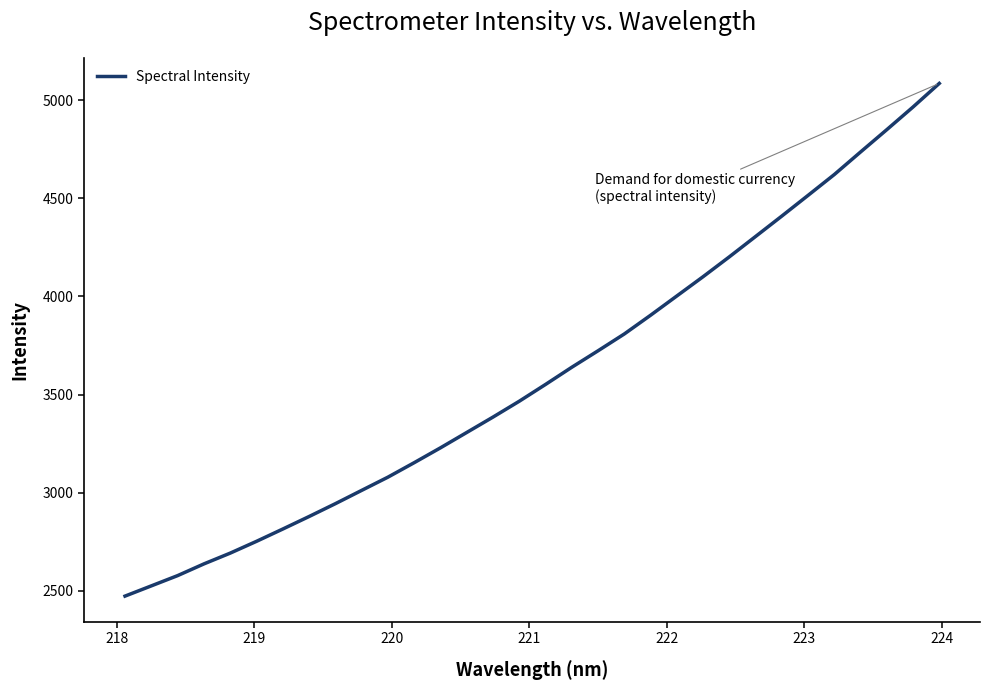

What is the difference between the maximum and minimum values?

2613.5